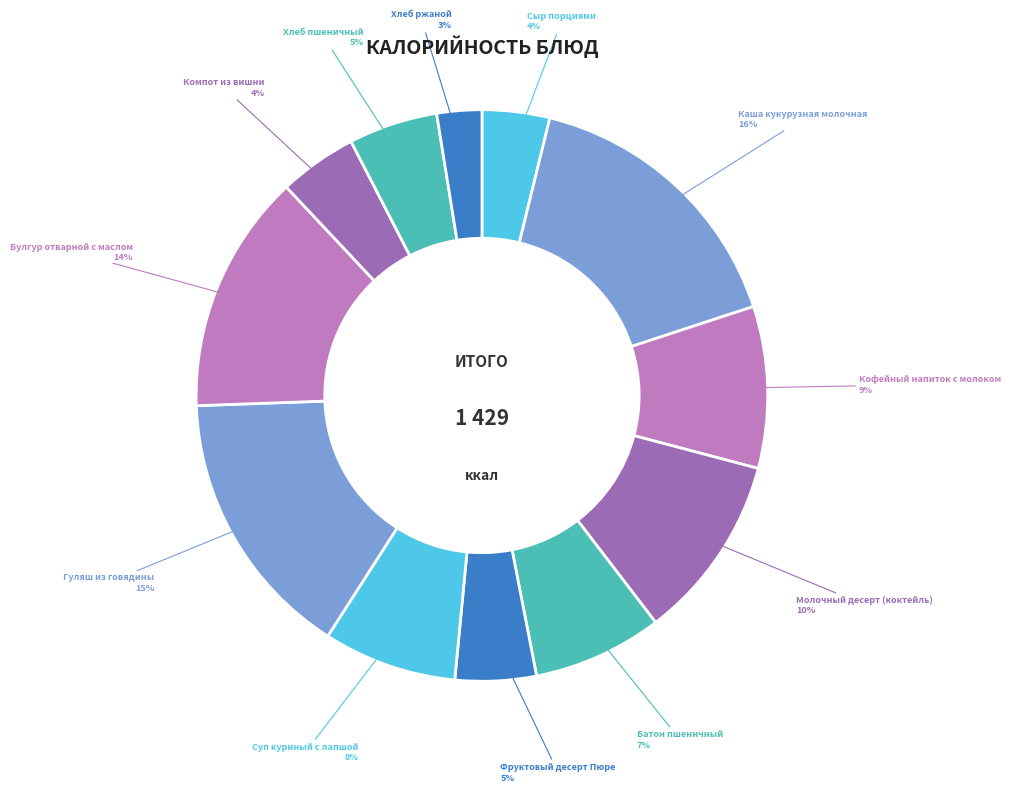

To the nearest percent, what is the difference between the largest and smallest slice percentages?

14%